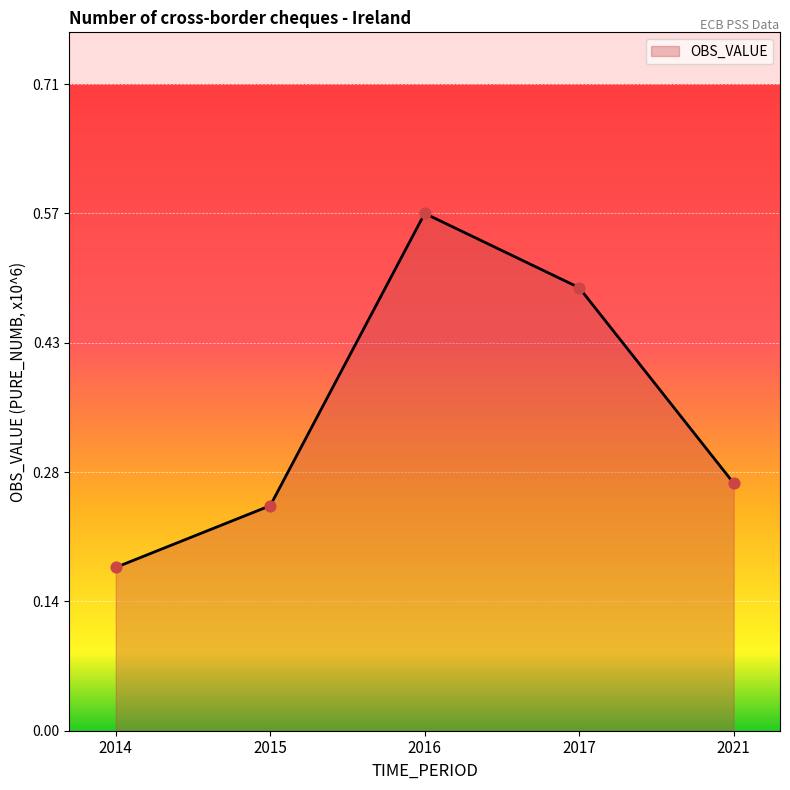

Between 2017 and 2021, which is larger?

2017